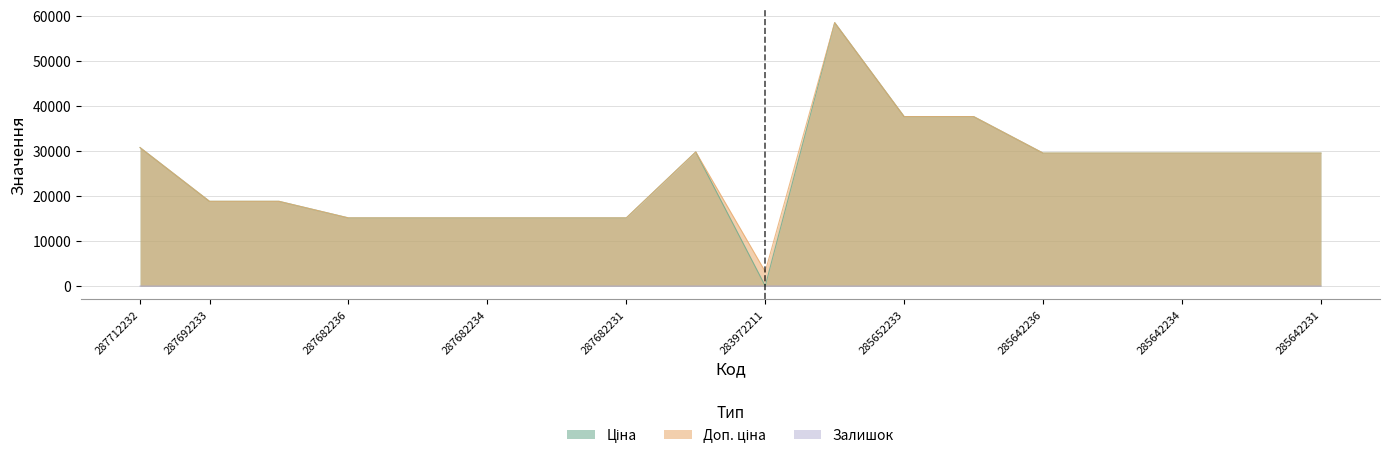

Which category has the highest value across all series?

285662232